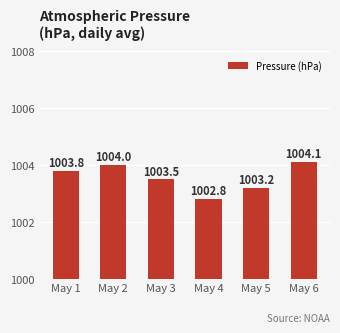

What is the value of the 1st bar from the left?

1003.8